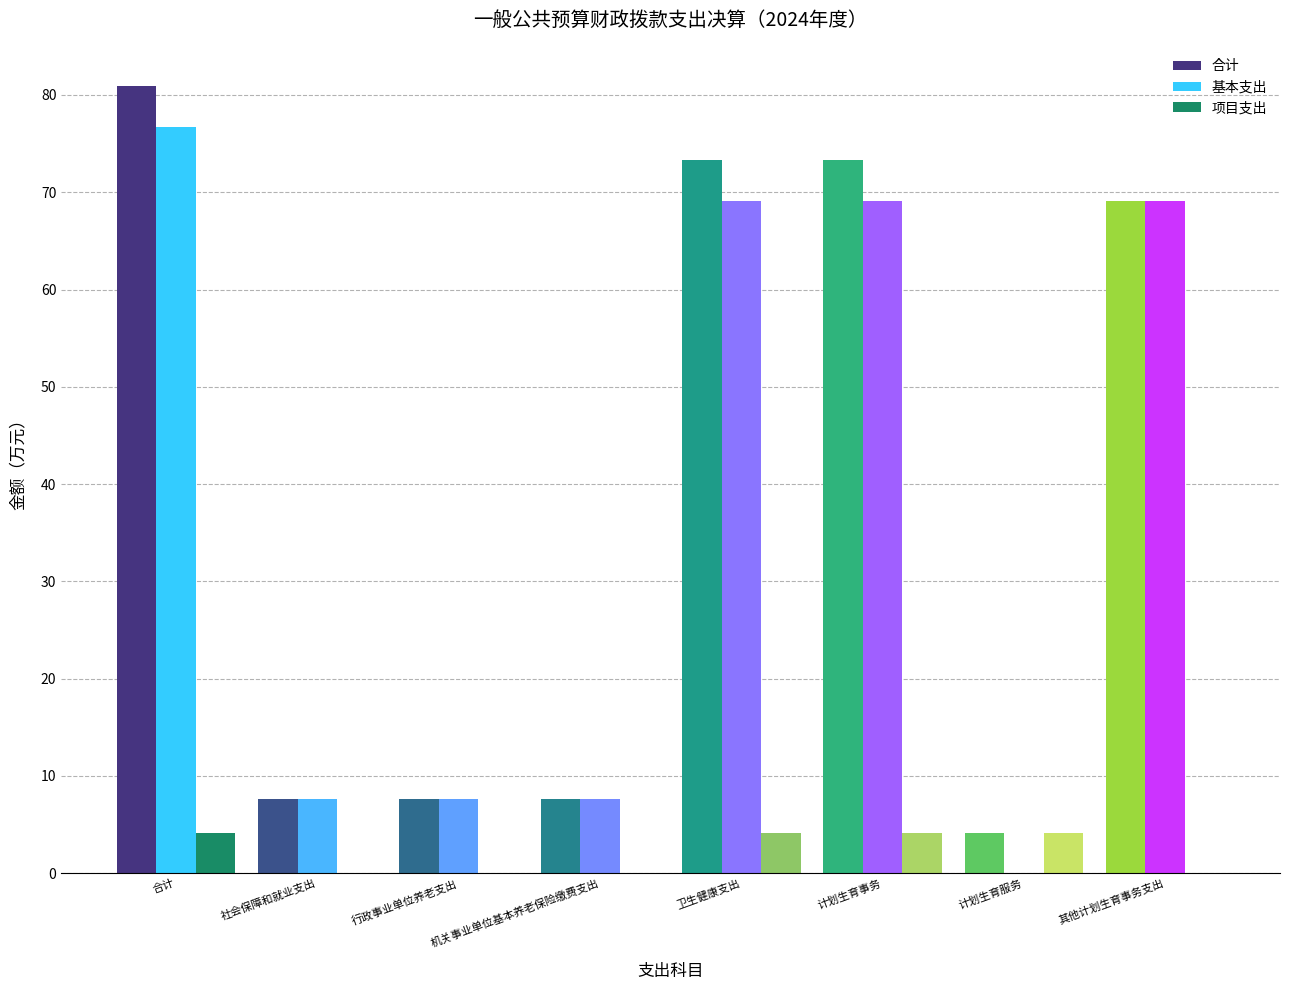

Which series has the largest total across all categories?

合计